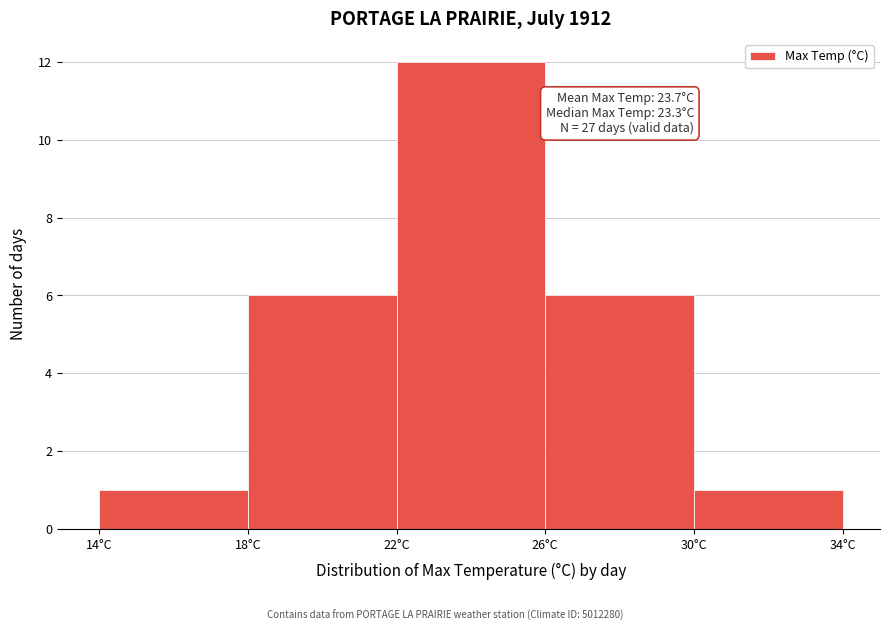

Which range on the x-axis has the tallest bar?

22 to 26